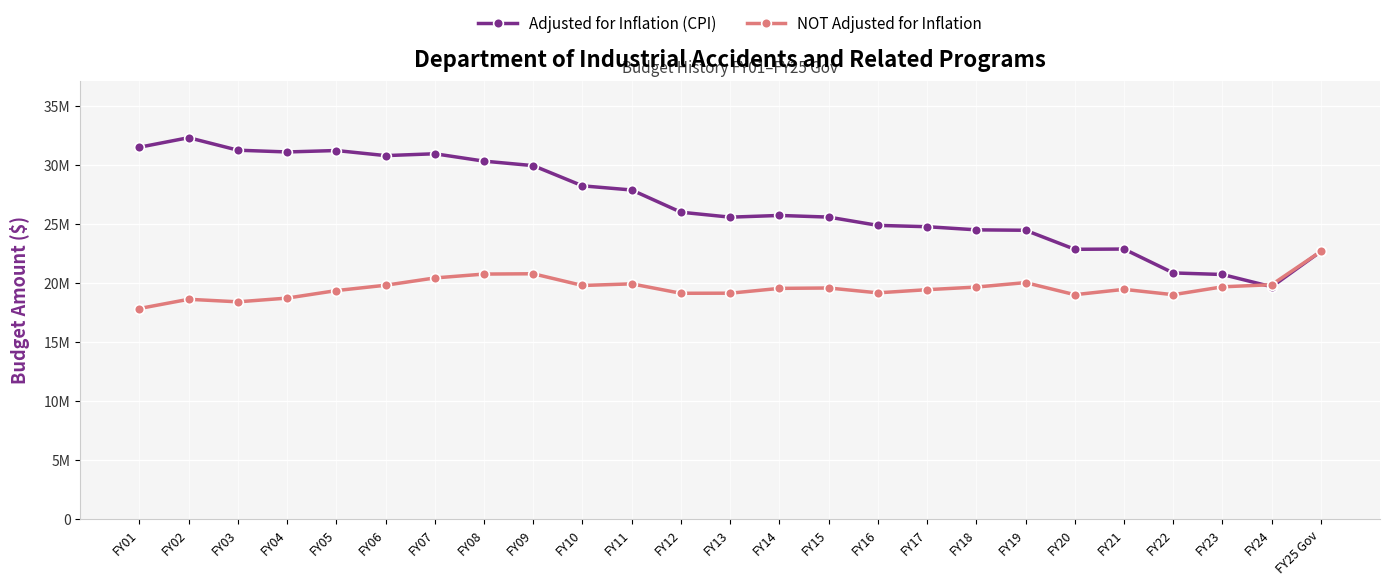

True or false: Adjusted for Inflation (CPI) has a value of 8987426 at FY17.

False